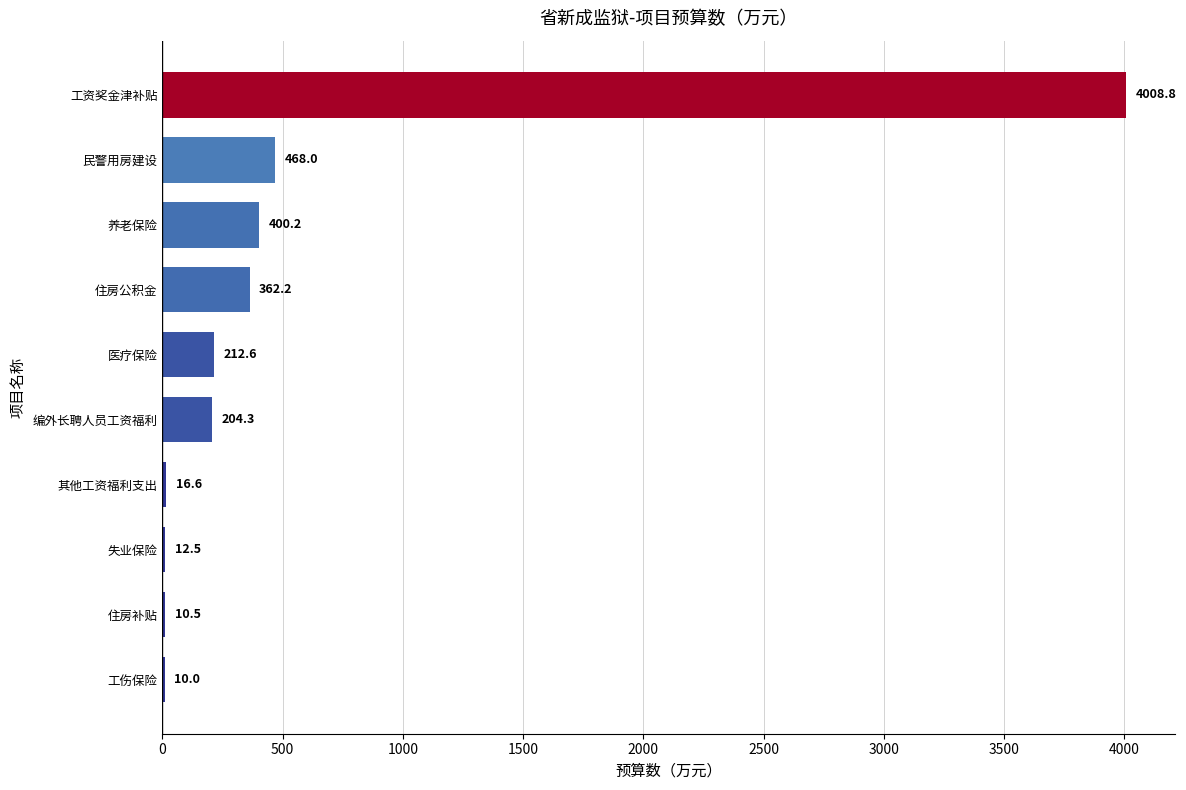

What is the maximum value shown in the chart?

4008.8